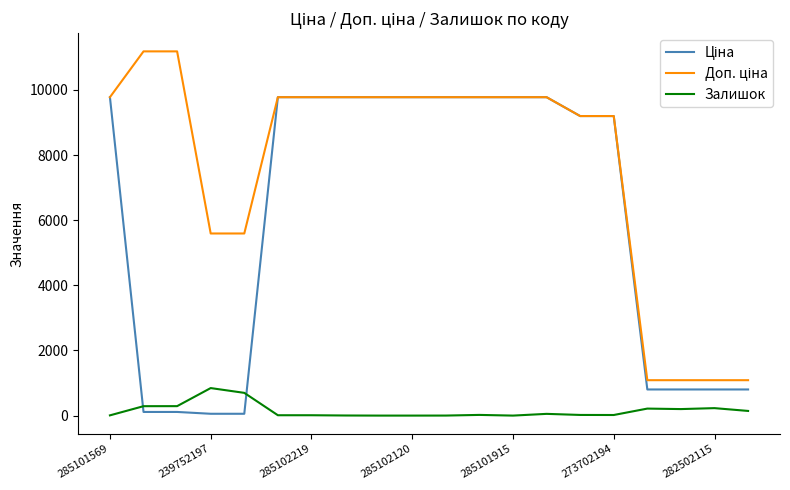

What is the highest value of the Залишок series?

845.0